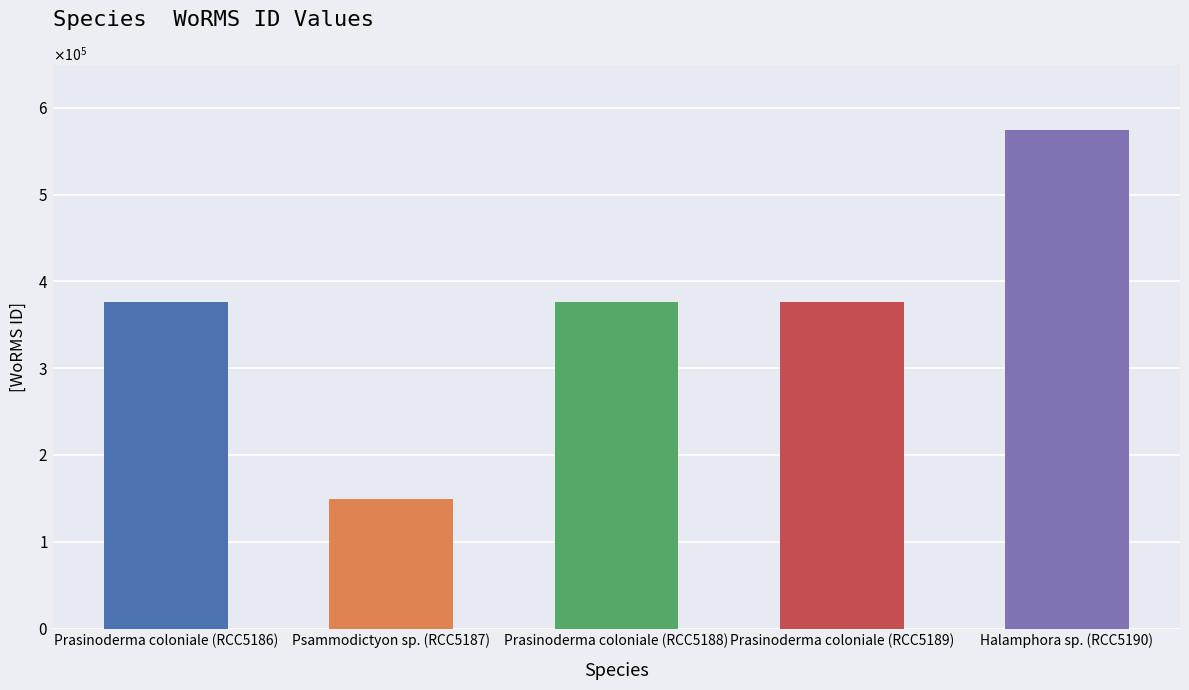

Are the bars horizontal?

No